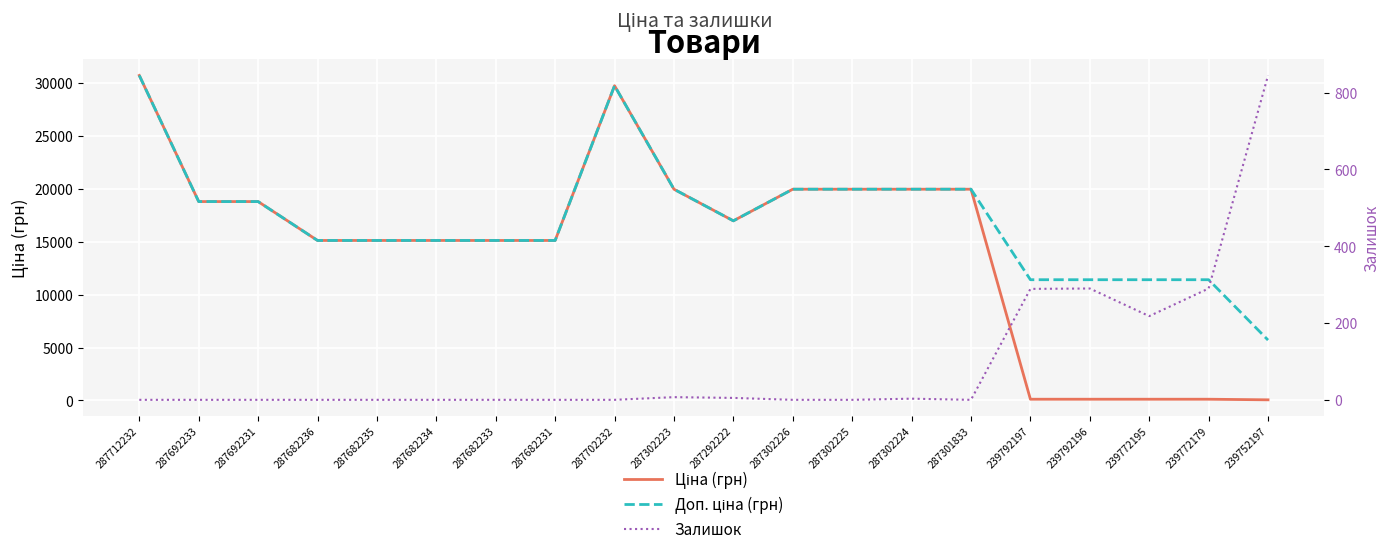

The Доп. ціна (грн) series shows 30717.1 at 287712232. True or false?

True